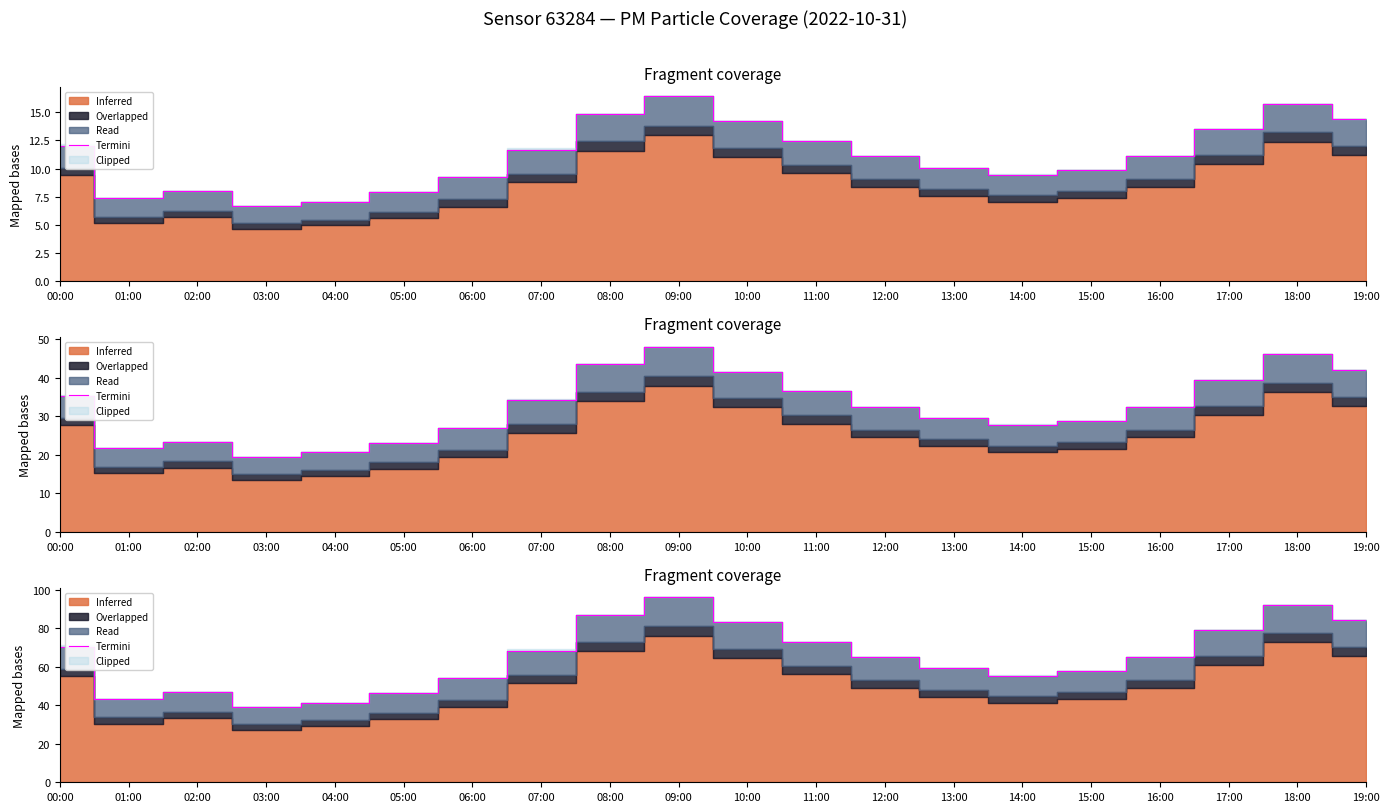

What is the sum of all values?

1305.2